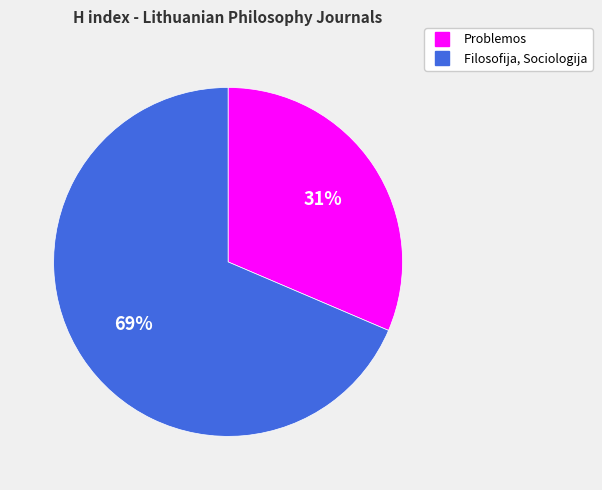

What is the smallest slice in the pie chart?

Problemos